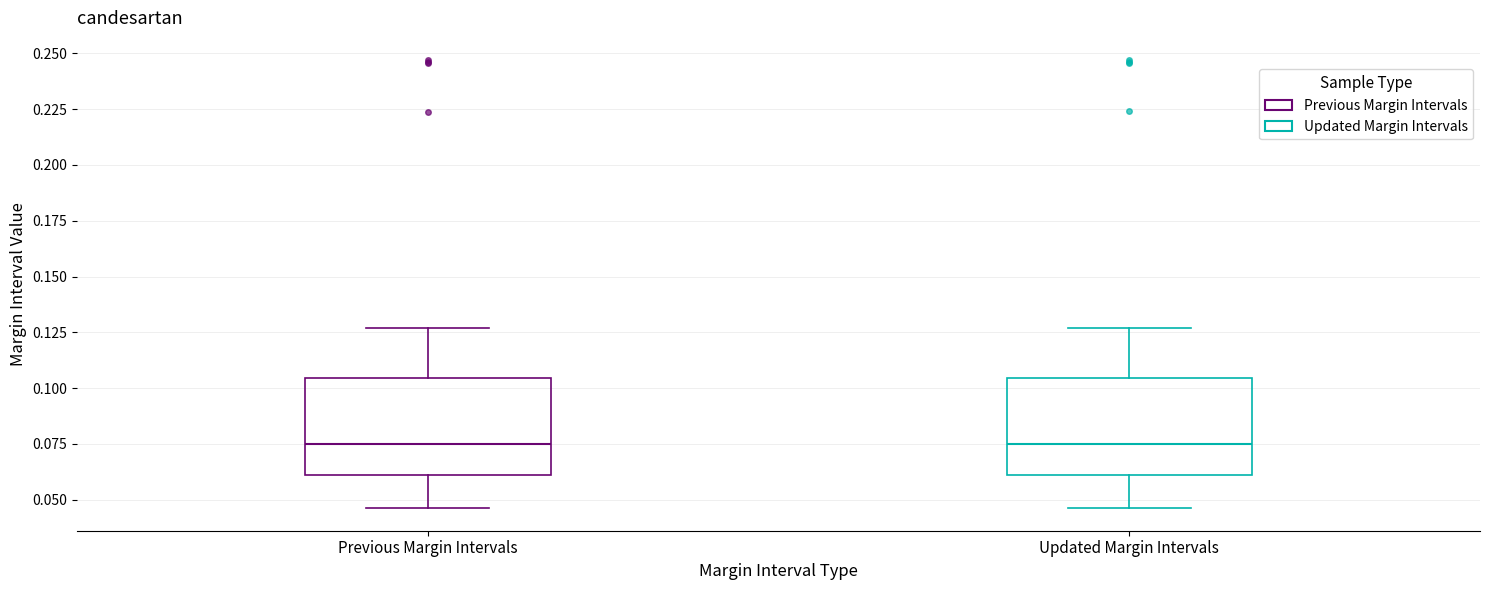

Reading left to right, read every box against the y-axis: the position of its median line, the range the box covers, and the ends of its whiskers. The values are not printed on the chart, so give them approximately, as read against the axis.

Previous Margin Intervals: median 0.075, box 0.060 to 0.105, whiskers 0.045 to 0.125
Updated Margin Intervals: median 0.075, box 0.060 to 0.105, whiskers 0.045 to 0.125